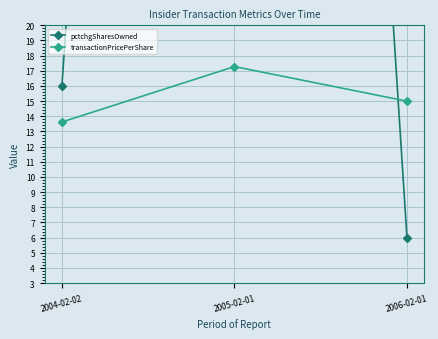

How many values in the transactionPricePerShare series exceed 15?

1